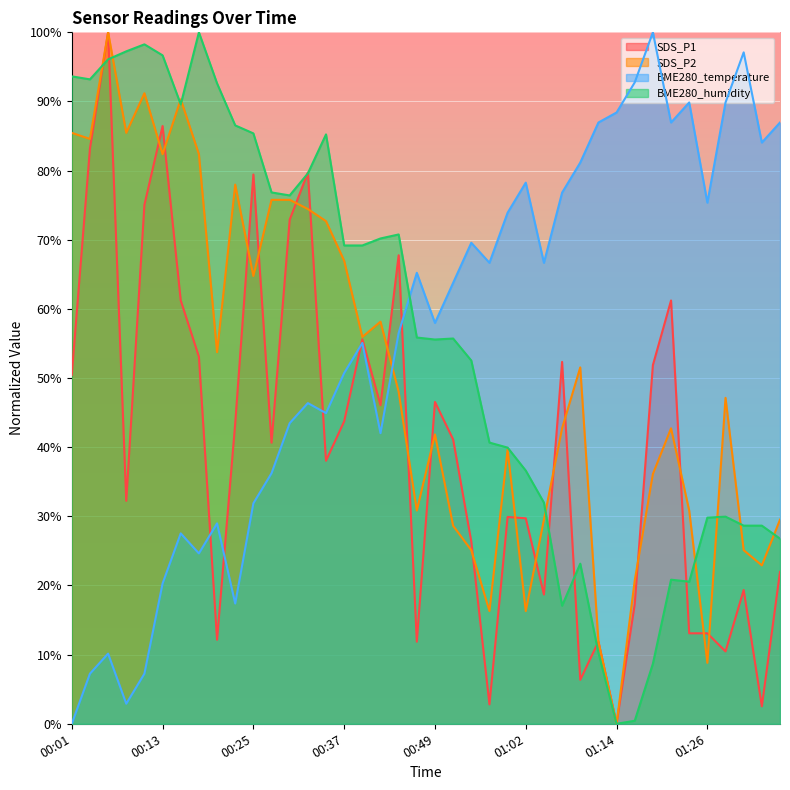

What value does the SDS_P2 series have at 00:30?

75.8